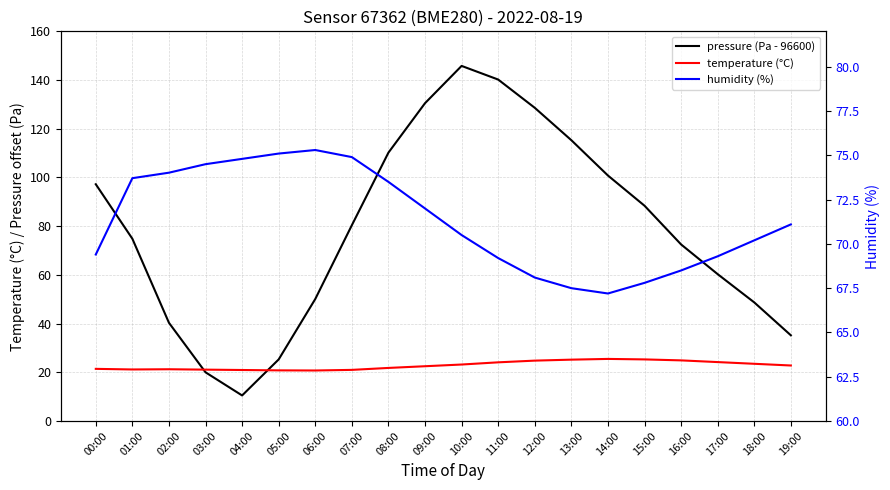

How many series are shown in this chart?

3